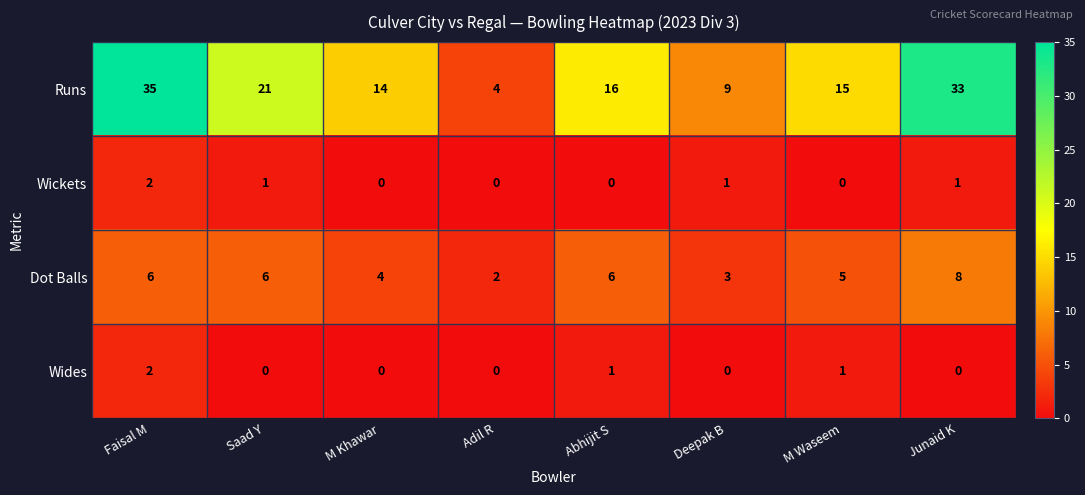

At which category is the sum across all series the highest?

Faisal M